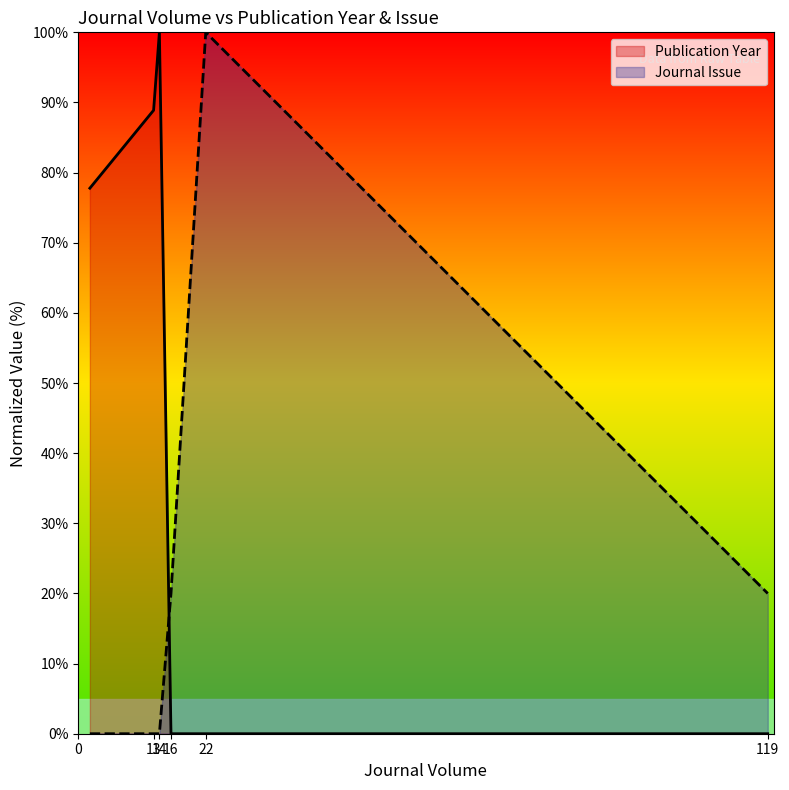

What is the total value across all series at 119?

20.0